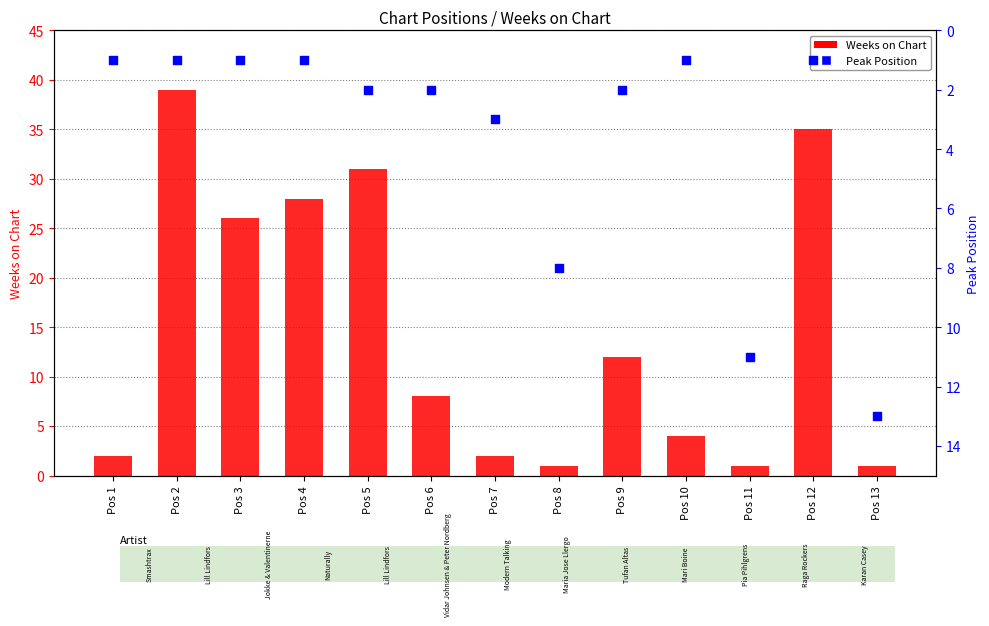

What is the total value across all series at Pos 13?

14